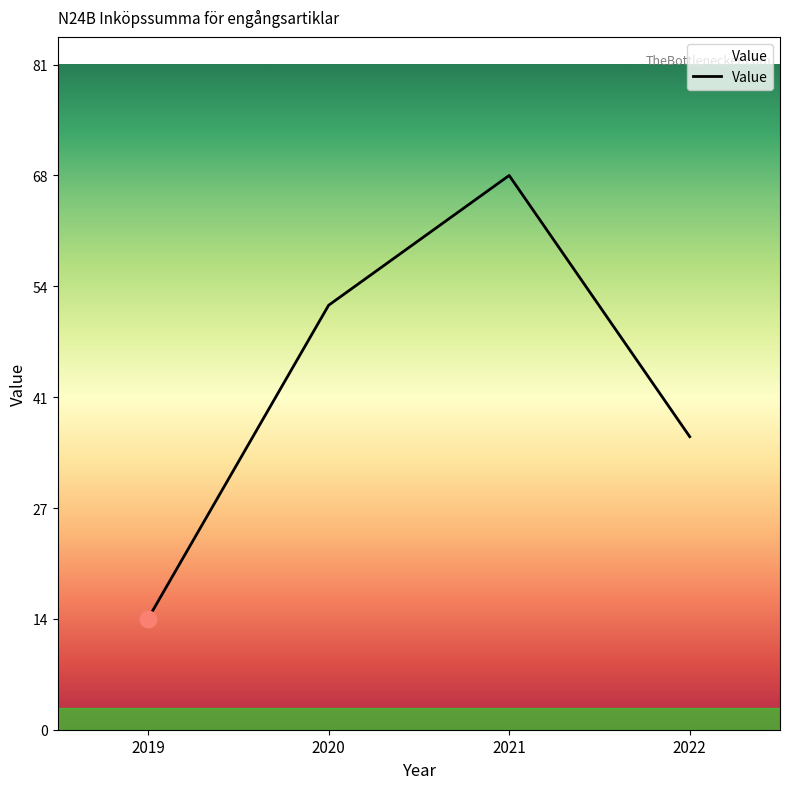

Reading left to right, what are all the values shown in this chart?

2019=13.6	2020=52.0	2021=67.9	2022=35.9